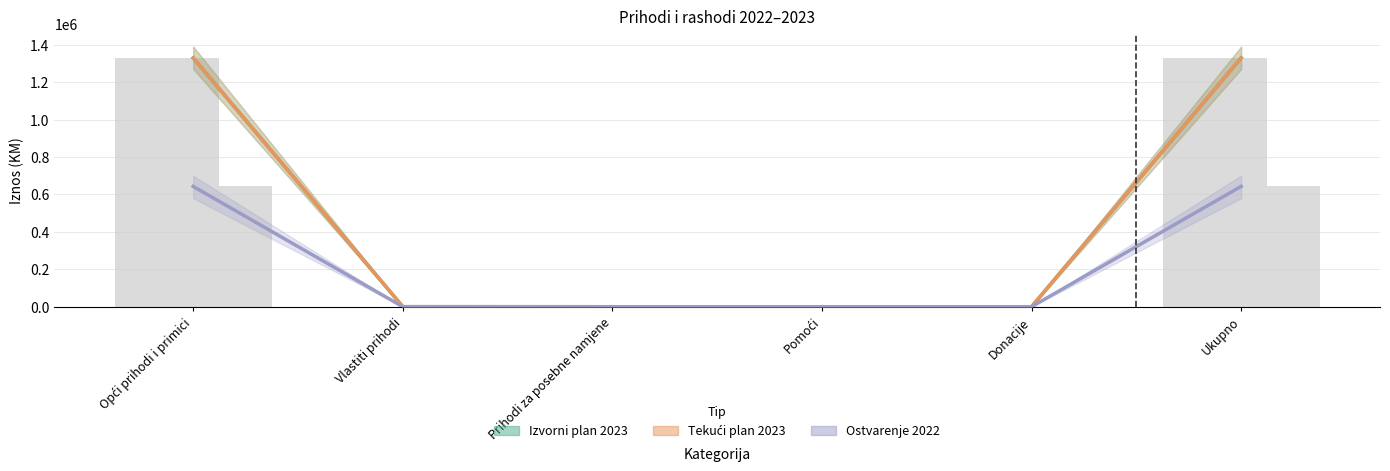

Are the bars horizontal?

No